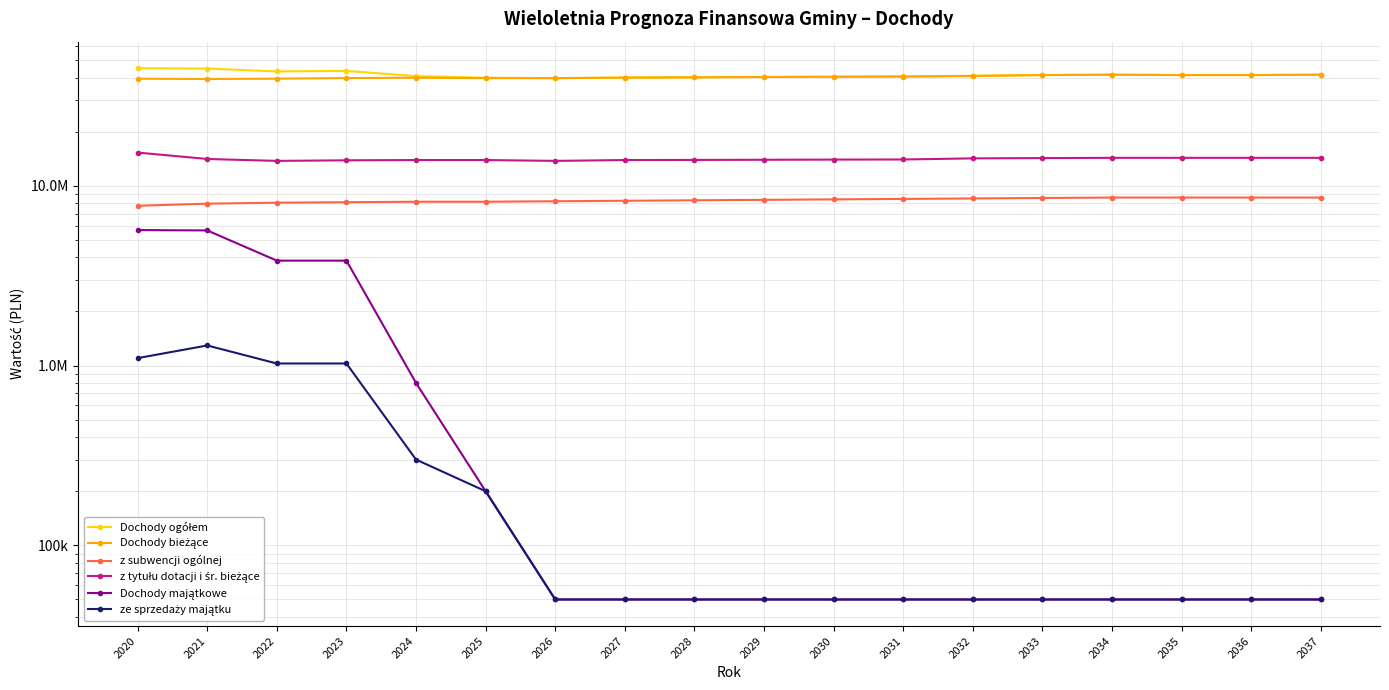

Reading right to left, what are all the values shown in this chart?

Dochody ogółem: 41500000.0	41300000.0	41300000.0	41500000.0	41300000.0	40860000.0	40550000.0	40420000.0	40300000.0	40120000.0	39978000.0	39700000.0	39880000.0	40700000.0	43533500.0	43233500.0	44884044.0	45043058.0
Dochody bieżące: 41450000.0	41250000.0	41250000.0	41450000.0	41250000.0	40810000.0	40500000.0	40370000.0	40250000.0	40070000.0	39928000.0	39650000.0	39680000.0	39900000.0	39700000.0	39400000.0	39240683.0	39373418.4
z subwencji ogólnej: 8600000.0	8600000.0	8600000.0	8600000.0	8550000.0	8500000.0	8450000.0	8400000.0	8350000.0	8300000.0	8250000.0	8200000.0	8150000.0	8150000.0	8100000.0	8050000.0	7950000.0	7738853.0
z tytułu dotacji i śr. bieżące: 14300000.0	14300000.0	14300000.0	14300000.0	14250000.0	14200000.0	14000000.0	13980000.0	13950000.0	13920000.0	13900000.0	13750000.0	13900000.0	13900000.0	13850000.0	13750000.0	14090683.0	15294872.7
Dochody majątkowe: 50000.0	50000.0	50000.0	50000.0	50000.0	50000.0	50000.0	50000.0	50000.0	50000.0	50000.0	50000.0	200000.0	800000.0	3833500.0	3833500.0	5643361.0	5669639.6
ze sprzedaży majątku: 50000.0	50000.0	50000.0	50000.0	50000.0	50000.0	50000.0	50000.0	50000.0	50000.0	50000.0	50000.0	200000.0	300000.0	1026833.0	1026833.0	1293484.0	1100000.0